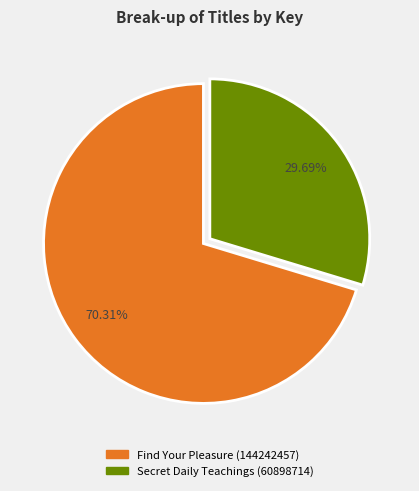

Which category has the biggest portion of the pie?

Find Your Pleasure (144242457)